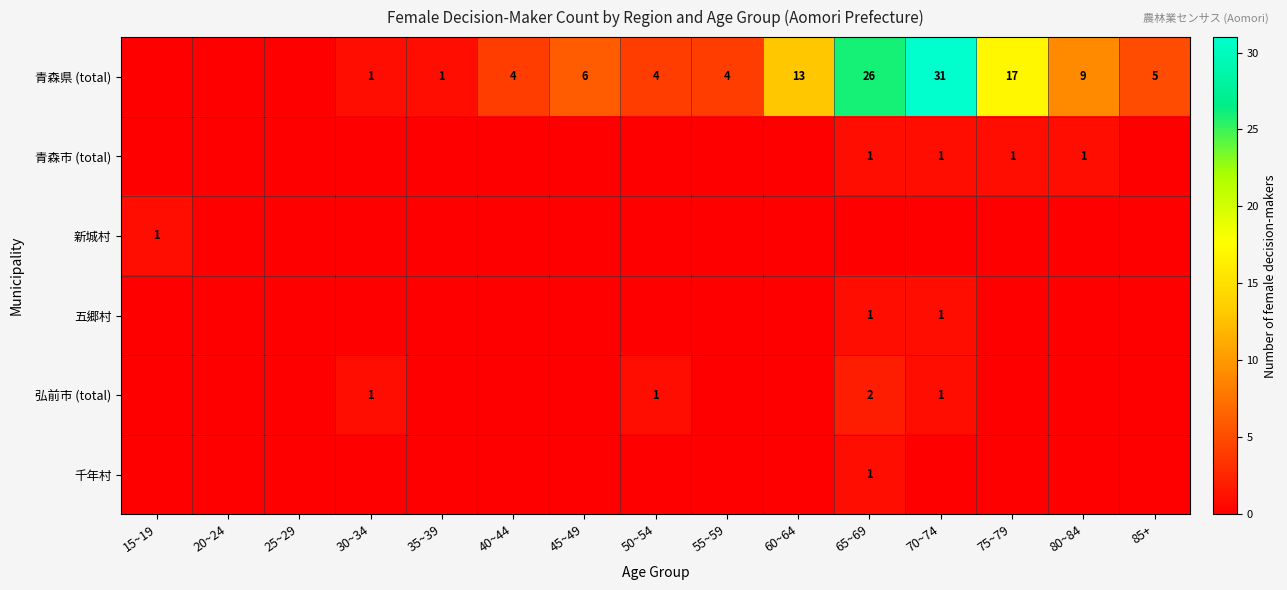

Is it true that 青森県 (total) equals 5 at 85+?

True